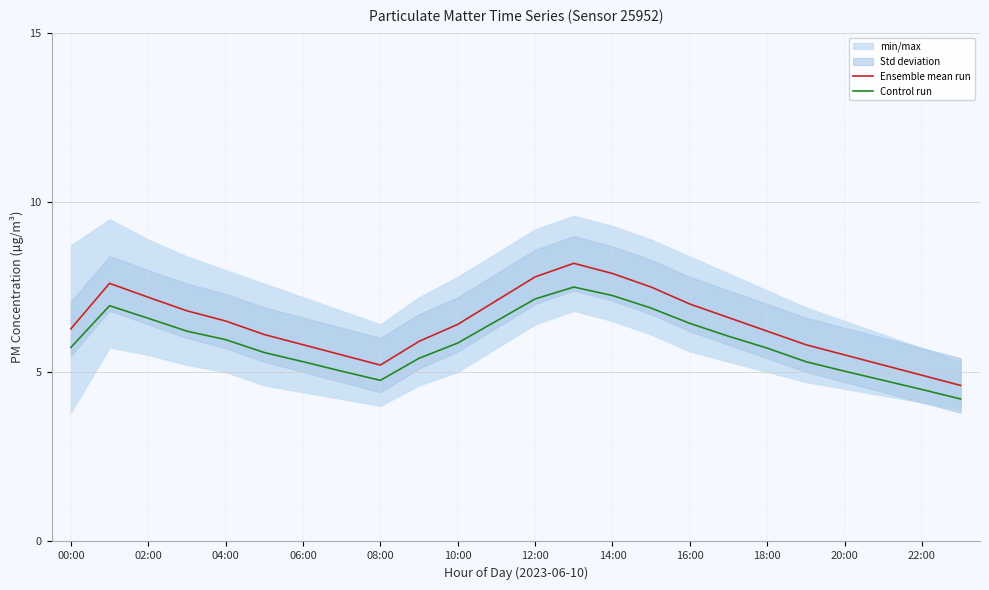

In Ensemble mean run, how many points are higher than both neighbors (excluding endpoints)?

2